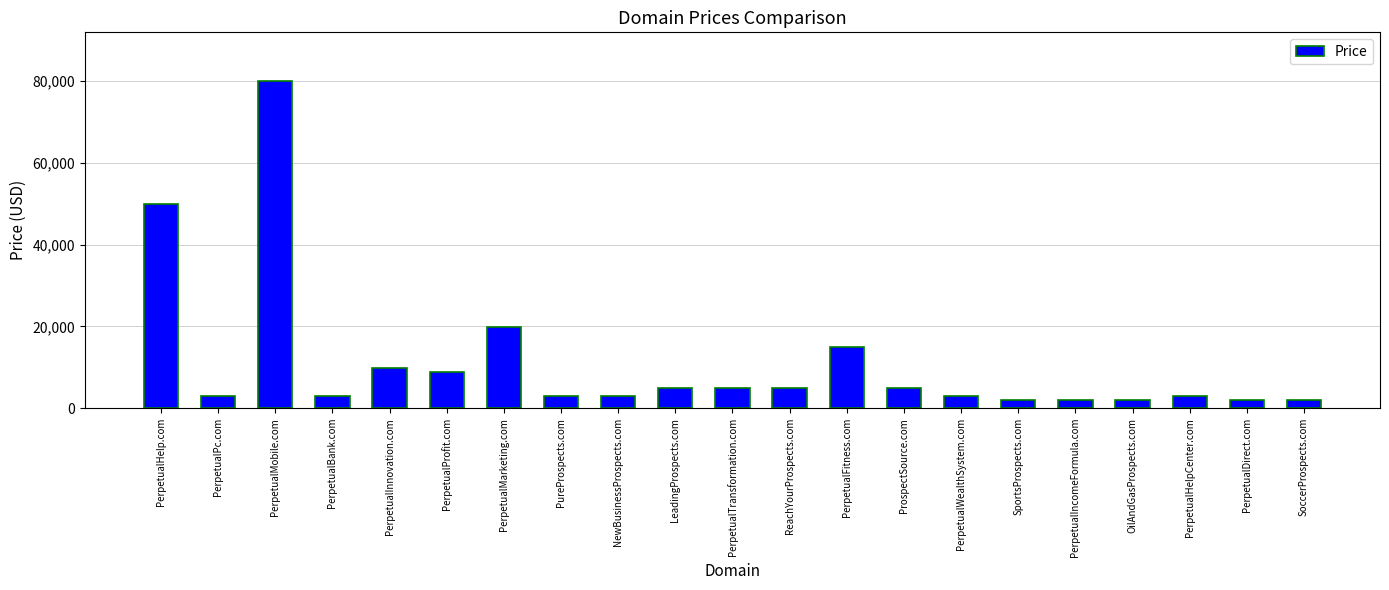

The chart shows a value of 1888 at OilAndGasProspects.com. True or false?

True